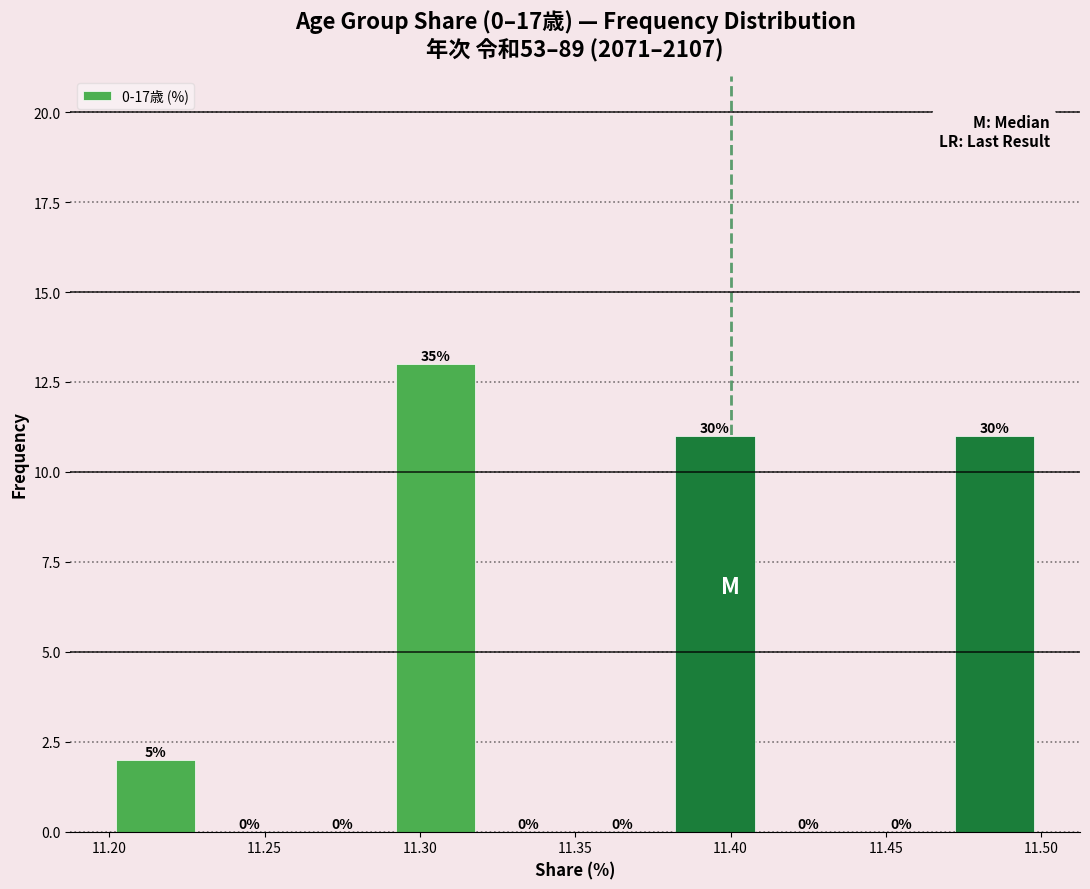

Over which range of the x-axis is the bar tallest?

11.29 to 11.32